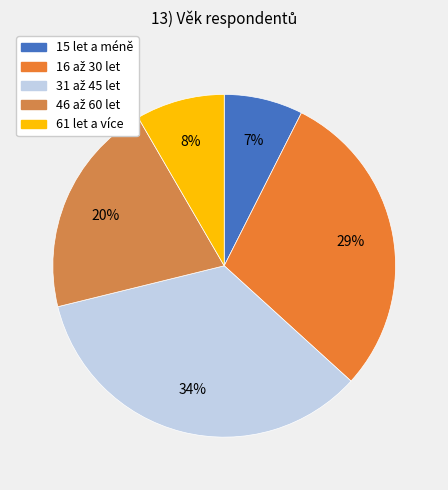

Is it true that 61 let a více is 8% of the pie?

True